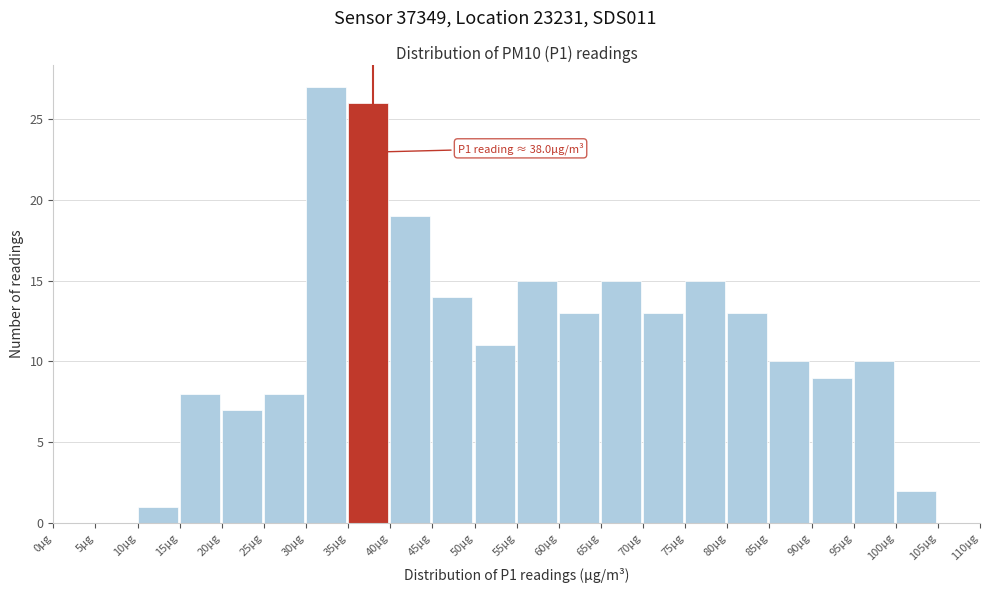

Over which range of the x-axis is the bar tallest?

30 to 35